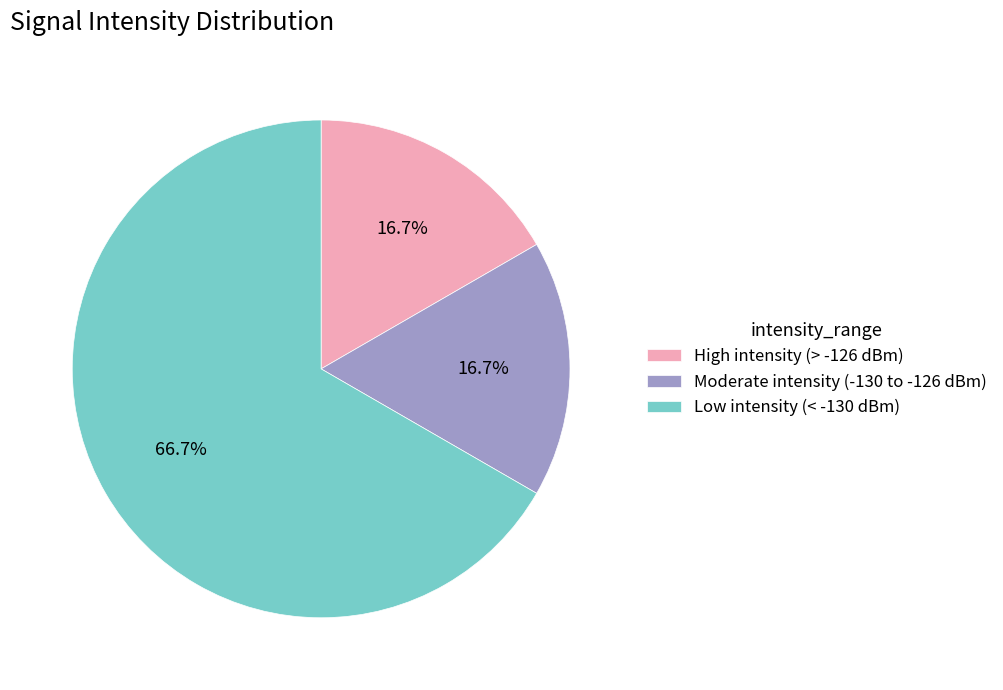

Which category has the biggest portion of the pie?

Low intensity (< -130 dBm)